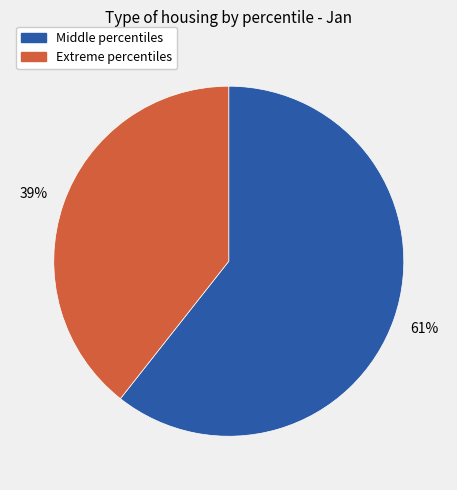

To the nearest percent, what is the average slice percentage?

50%